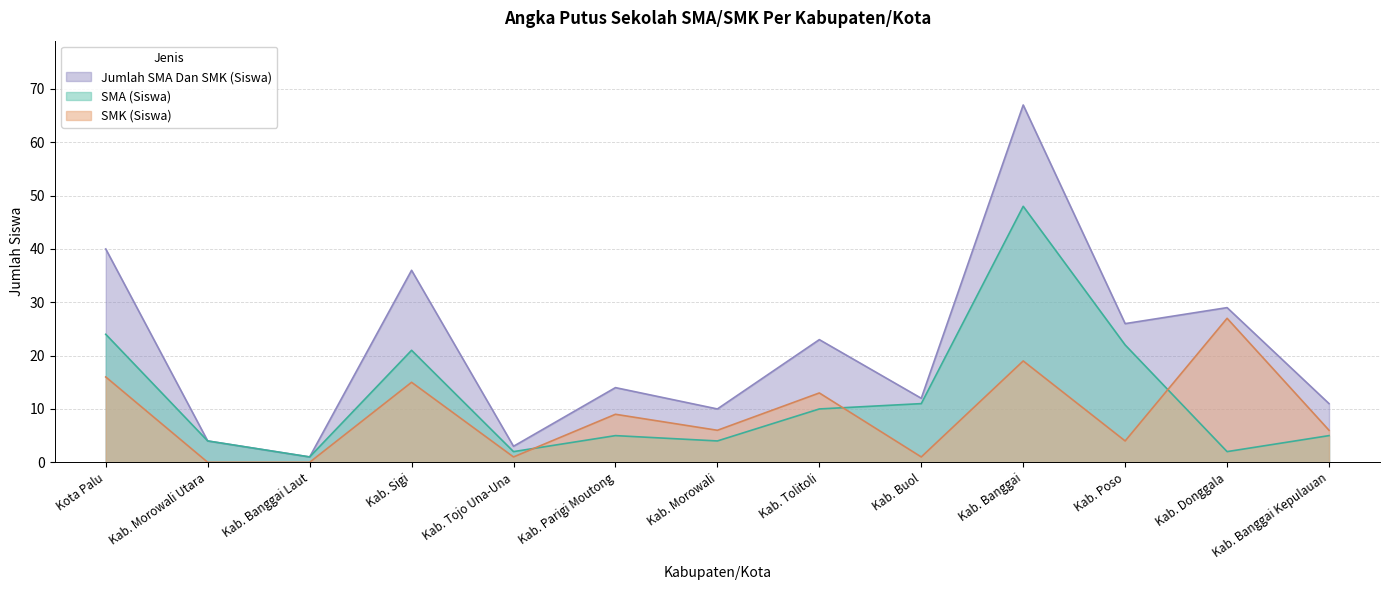

Which series changed the most between Kab. Banggai Laut and Kab. Banggai?

Jumlah SMA Dan SMK (Siswa)